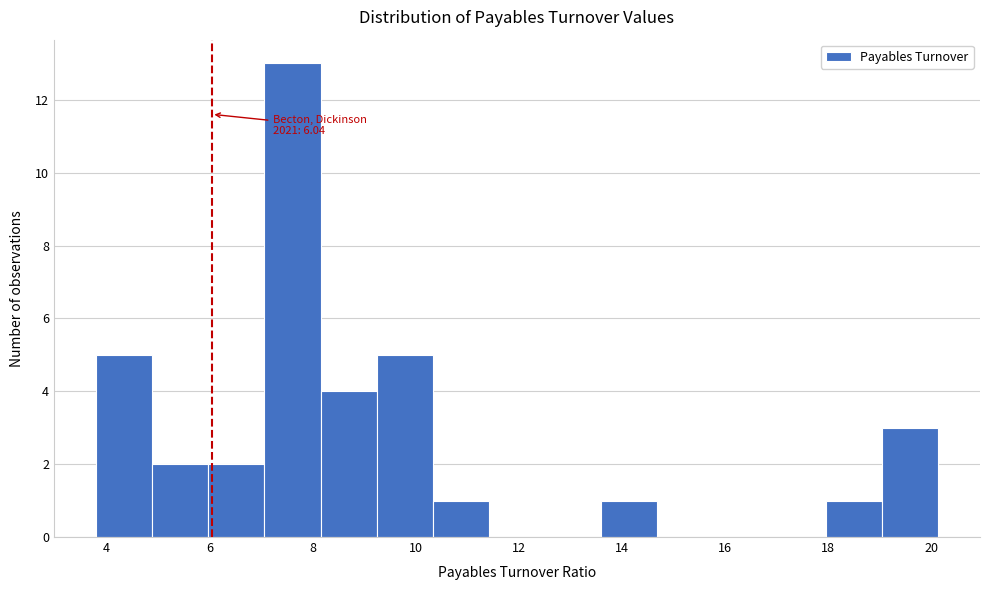

Which range on the x-axis has the tallest bar?

7.0 to 8.2